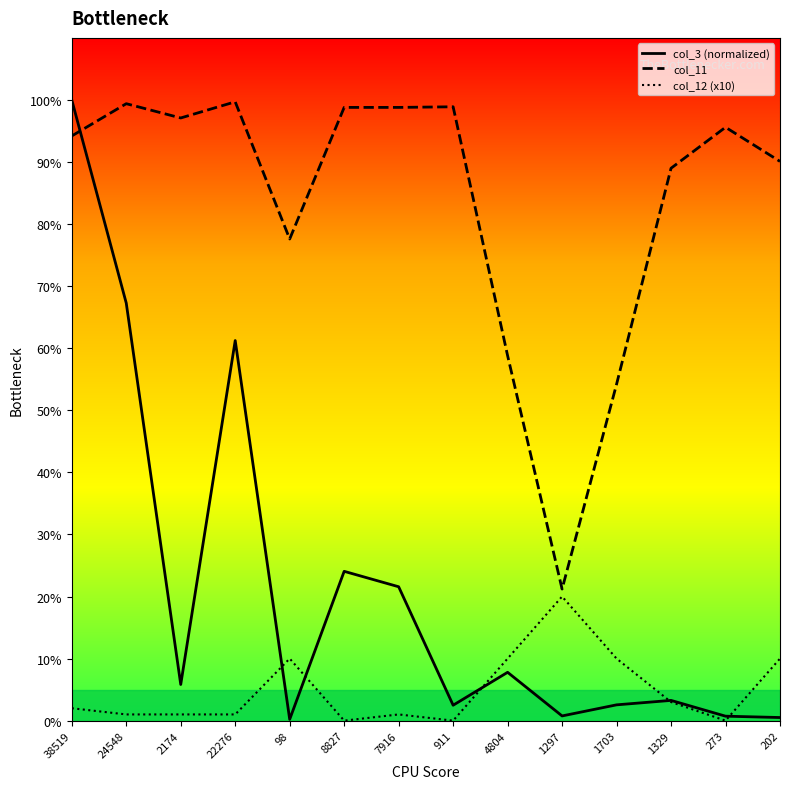

Rank the series by their average value, from lowest to highest.

col_12 (x10), col_3 (normalized), col_11